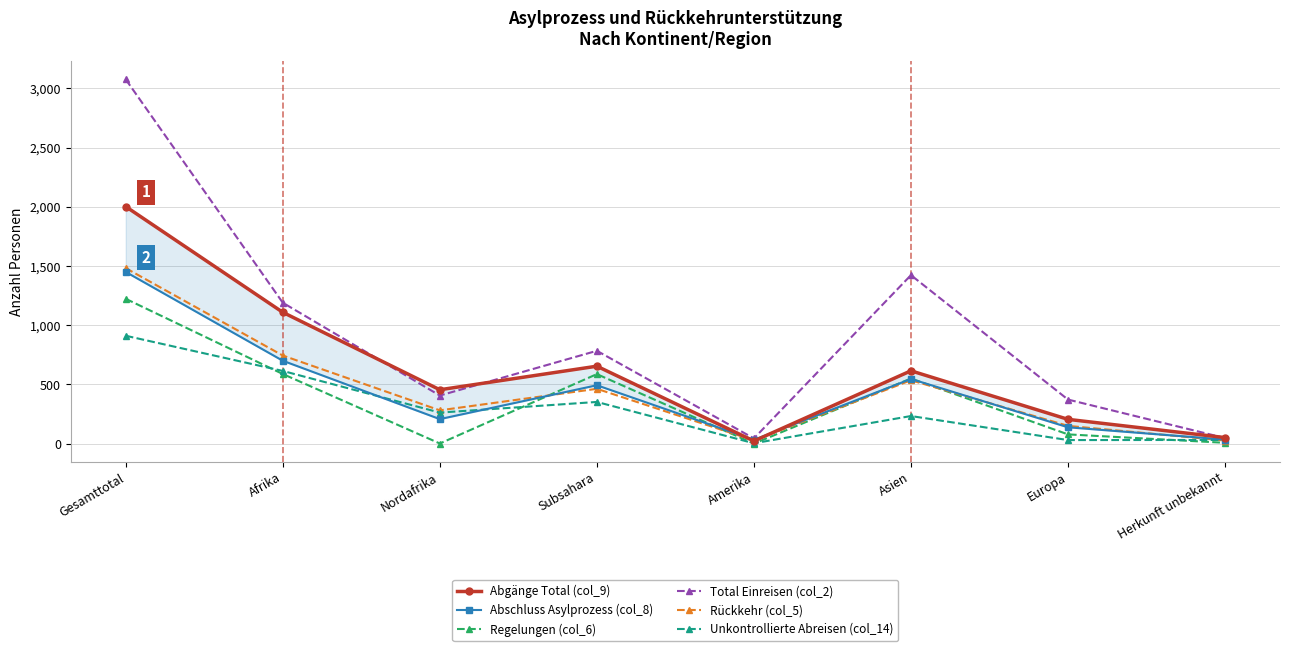

List the series in order of their peak value, lowest first.

Unkontrollierte Abreisen (col_14), Regelungen (col_6), Abschluss Asylprozess (col_8), Rückkehr (col_5), Abgänge Total (col_9), Total Einreisen (col_2)